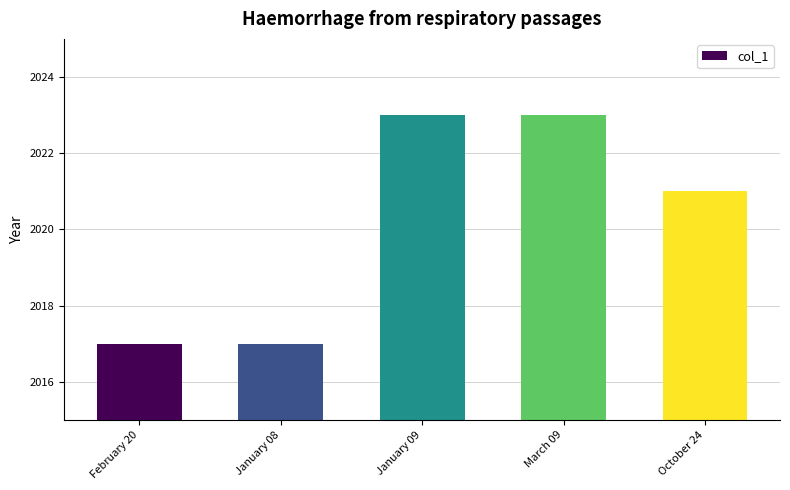

Does the chart contain stacked bars?

No